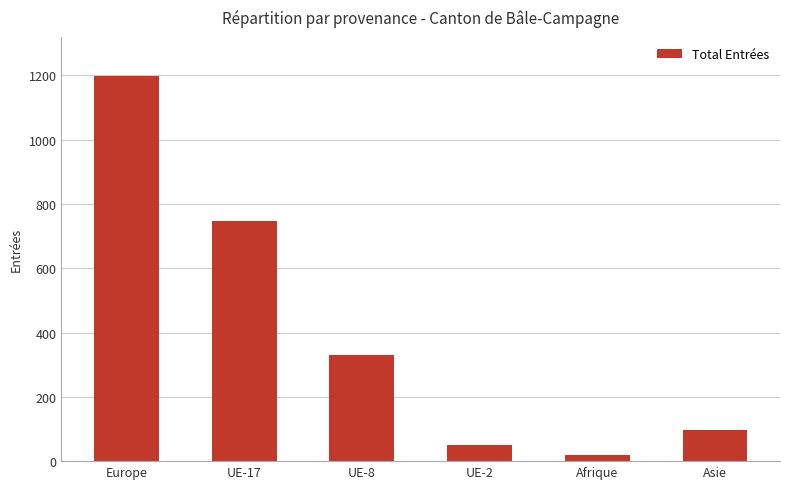

Reading left to right, extract all data points from this chart.

1199	747	330	51	18	96